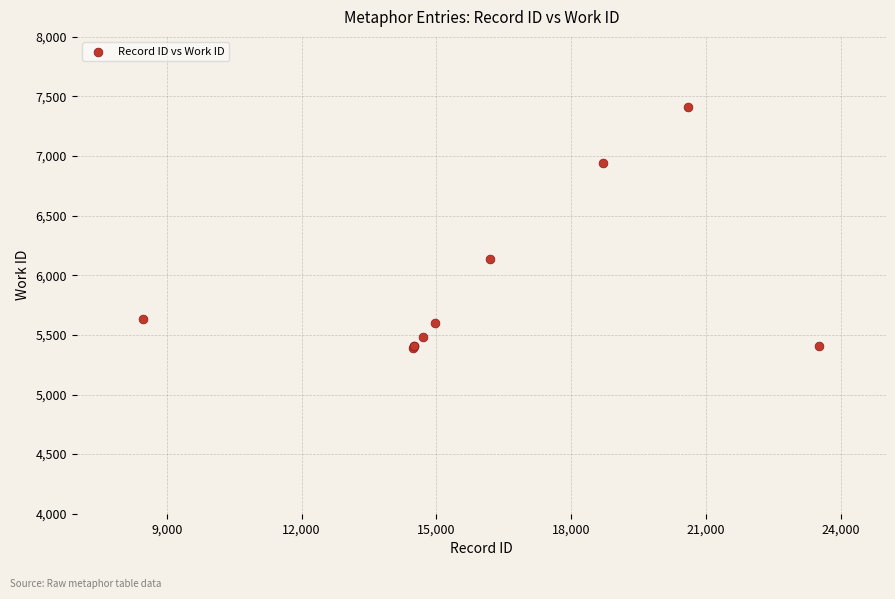

What Y value in the scatter plot is closest to 6405?

6133